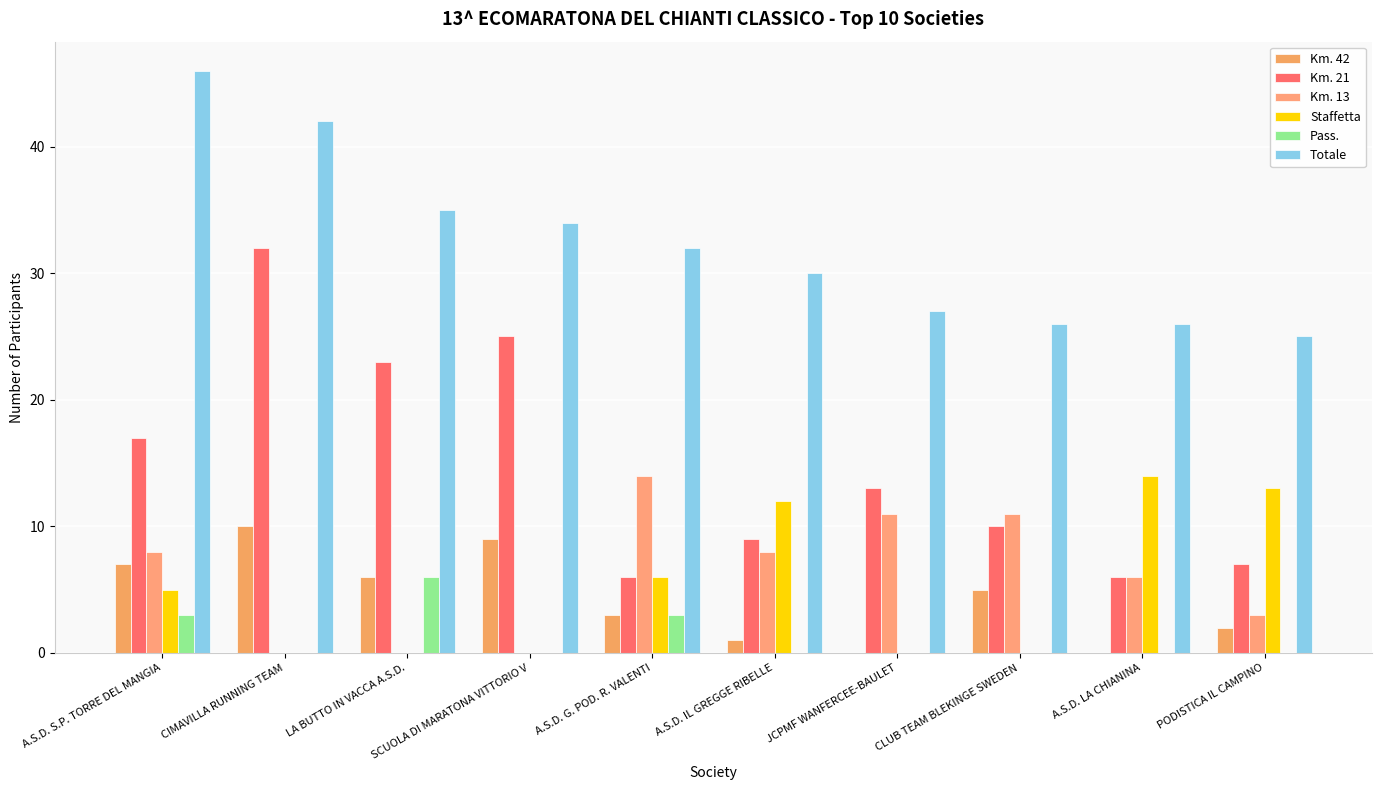

Are the bars horizontal?

No